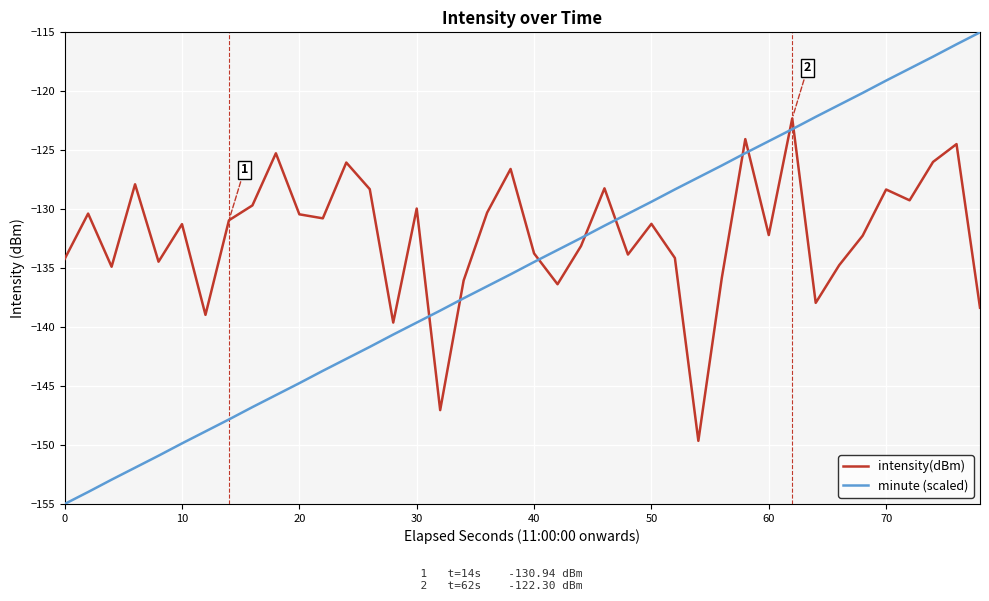

What is the difference between the maximum and minimum values in the intensity(dBm) series?

27.3